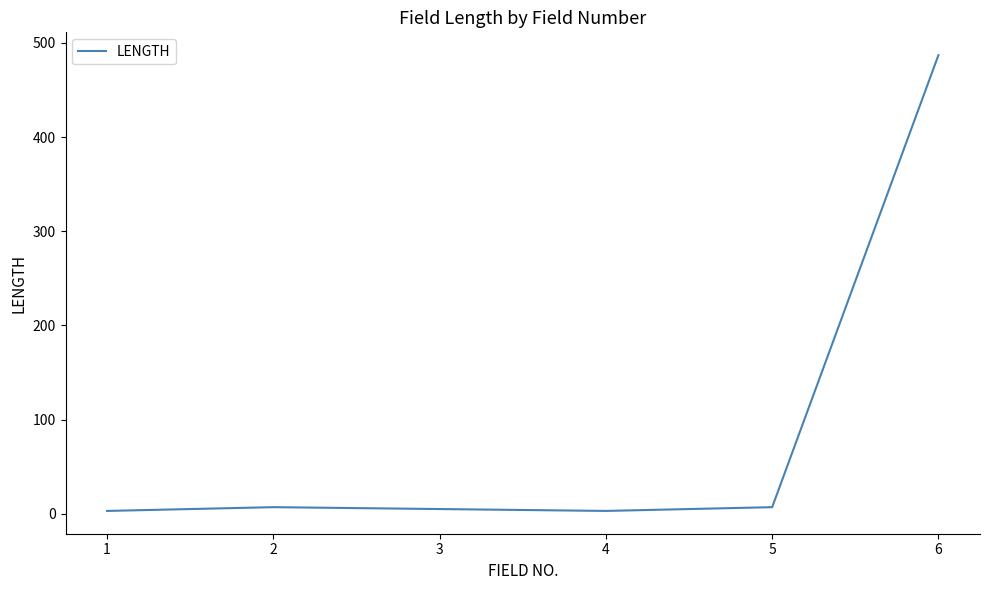

Is it true that the value at 6 is 750?

False